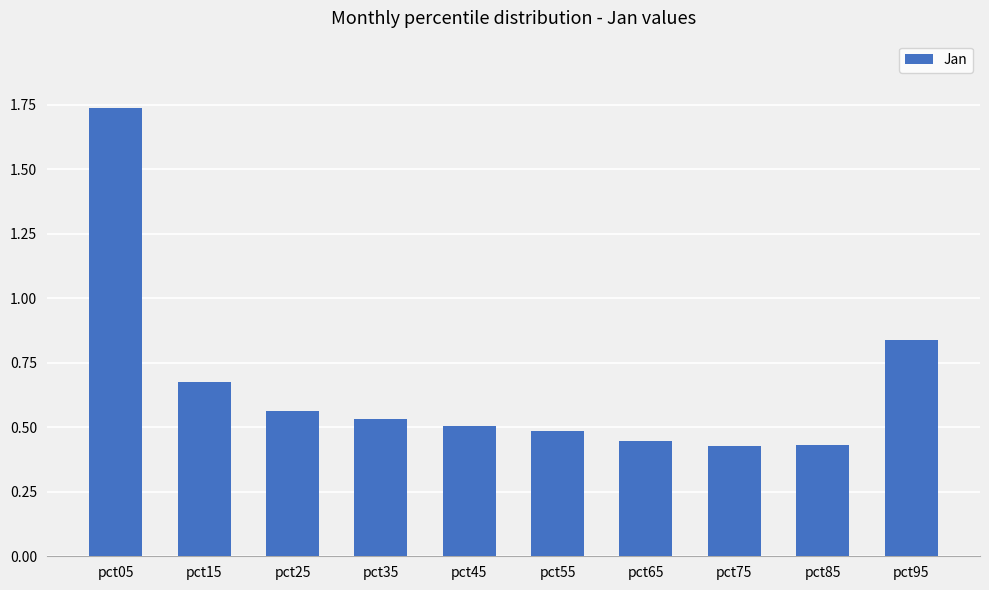

The value at pct55 is 0.3. True or false?

False